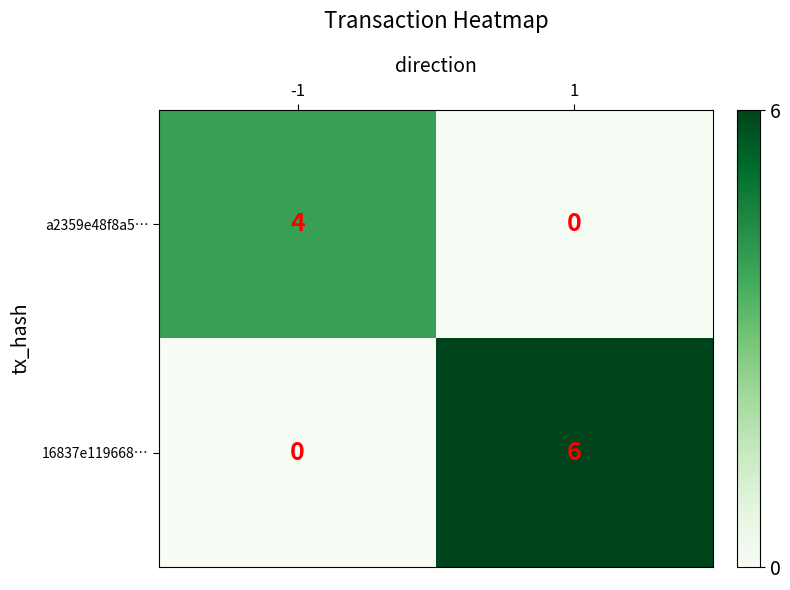

Is the value of 16837e119668… at -1 greater than the value of a2359e48f8a5… at -1?

No